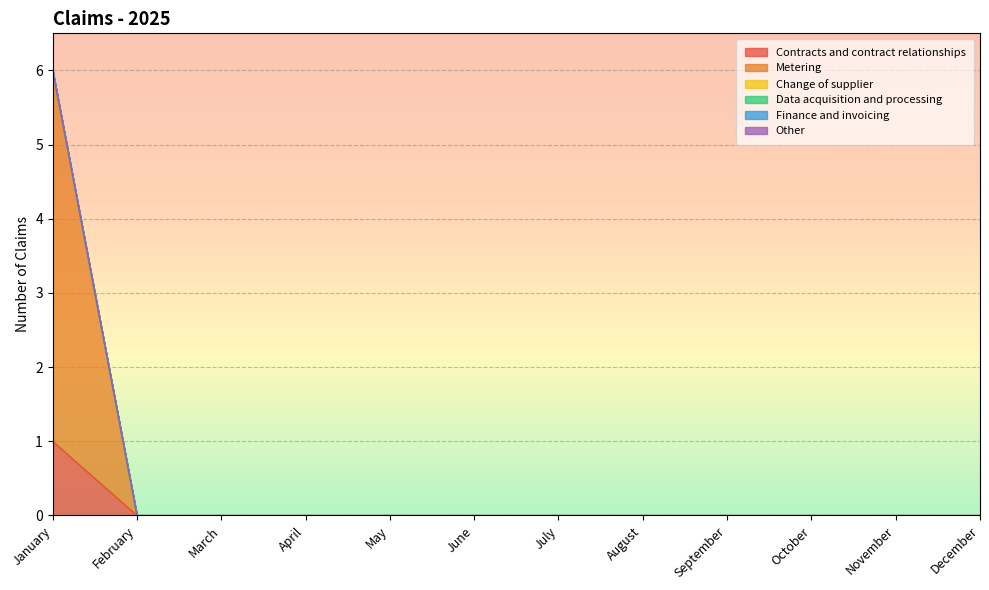

Which series changed the most between April and November?

Contracts and contract relationships